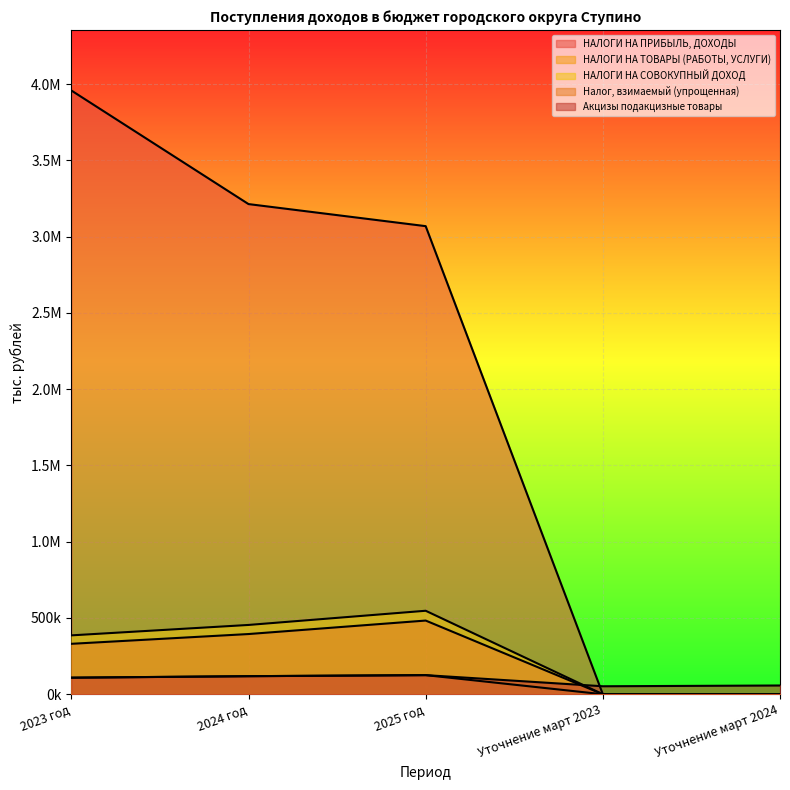

What is the difference between the НАЛОГИ НА ПРИБЫЛЬ, ДОХОДЫ values at Уточнение март 2023 and 2023 год?

3957457.0